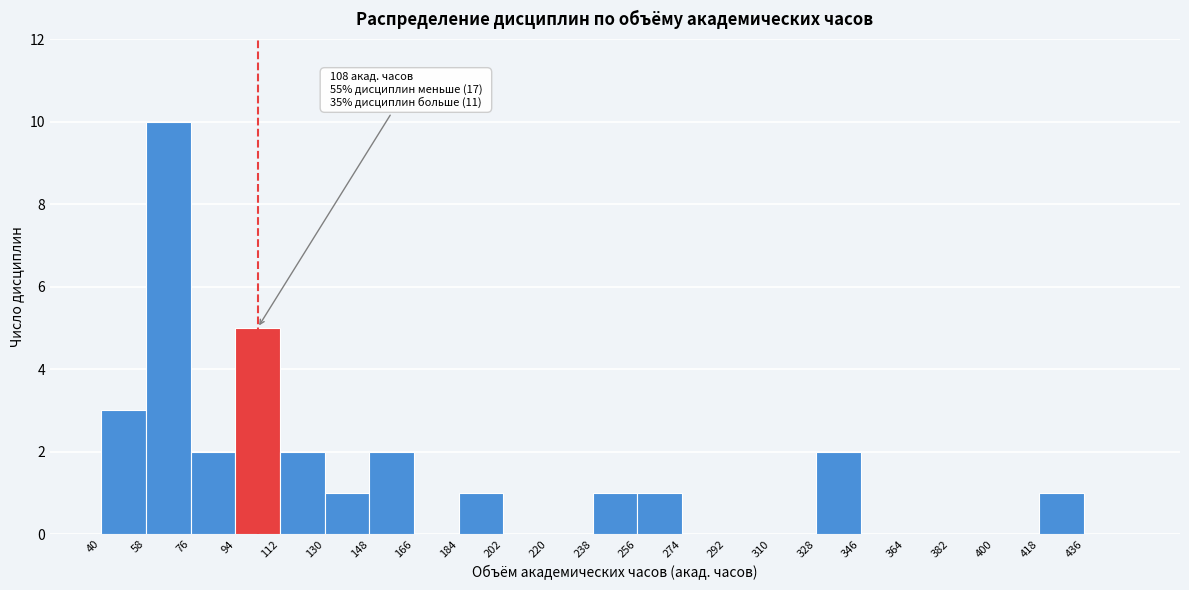

Which range on the x-axis has the tallest bar?

58 to 76